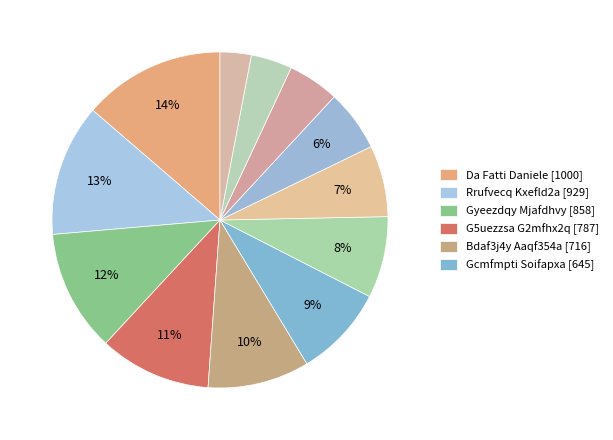

How many slices are in this pie chart?

12